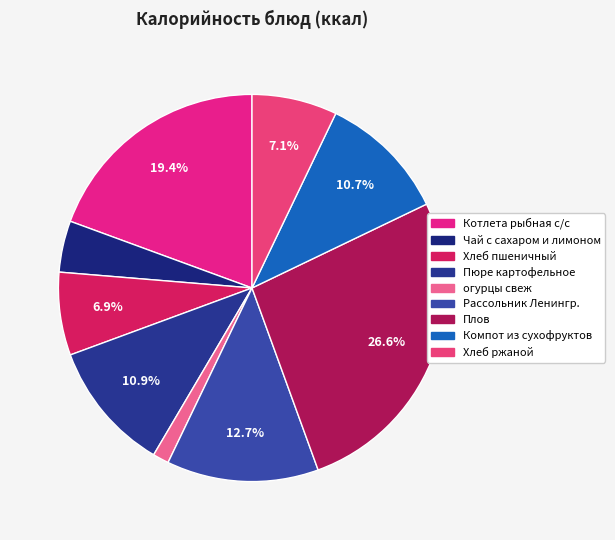

To the nearest percent, what percentage of the pie is Компот из сухофруктов?

11%